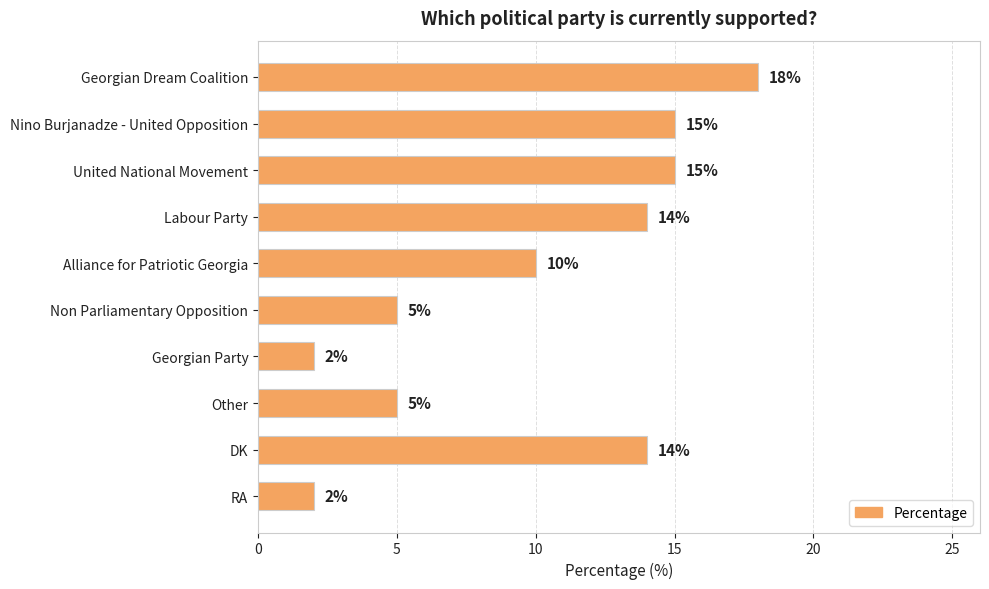

Which category has the highest value across all series?

Georgian Dream Coalition